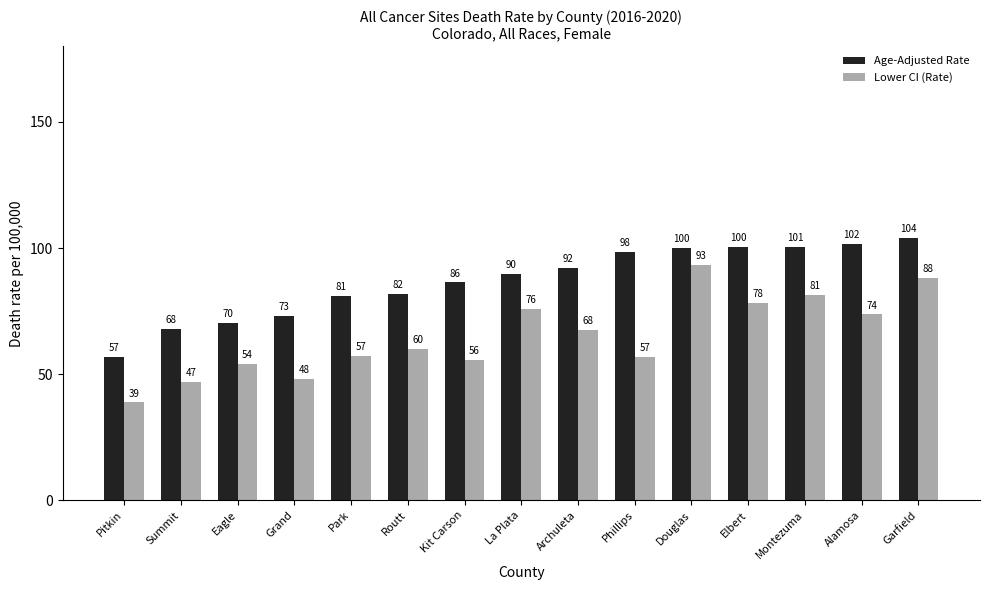

Where is Lower CI (Rate) nearest to the value 66?

Archuleta